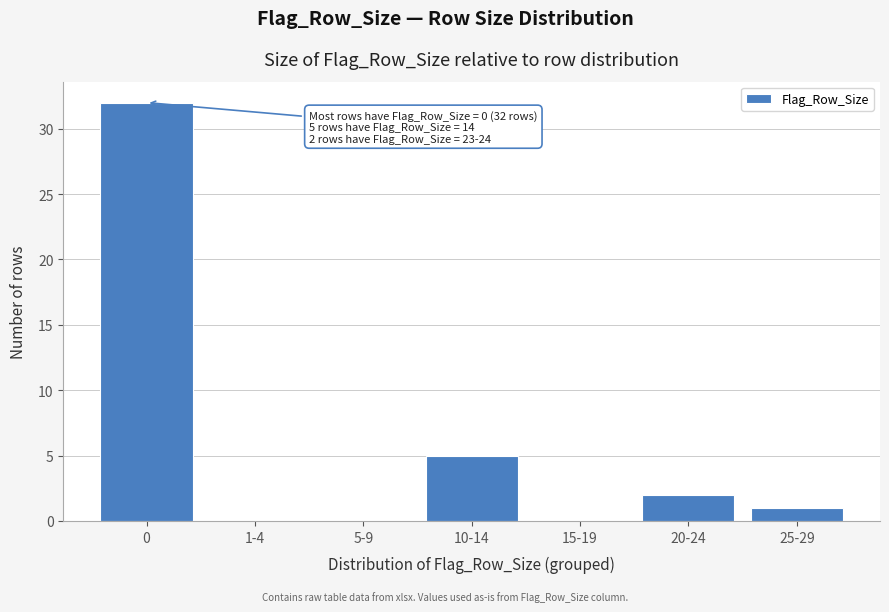

Reading left to right, extract all data points from this chart.

0=32	1-4=0	5-9=0	10-14=5	15-19=0	20-24=2	25-29=1